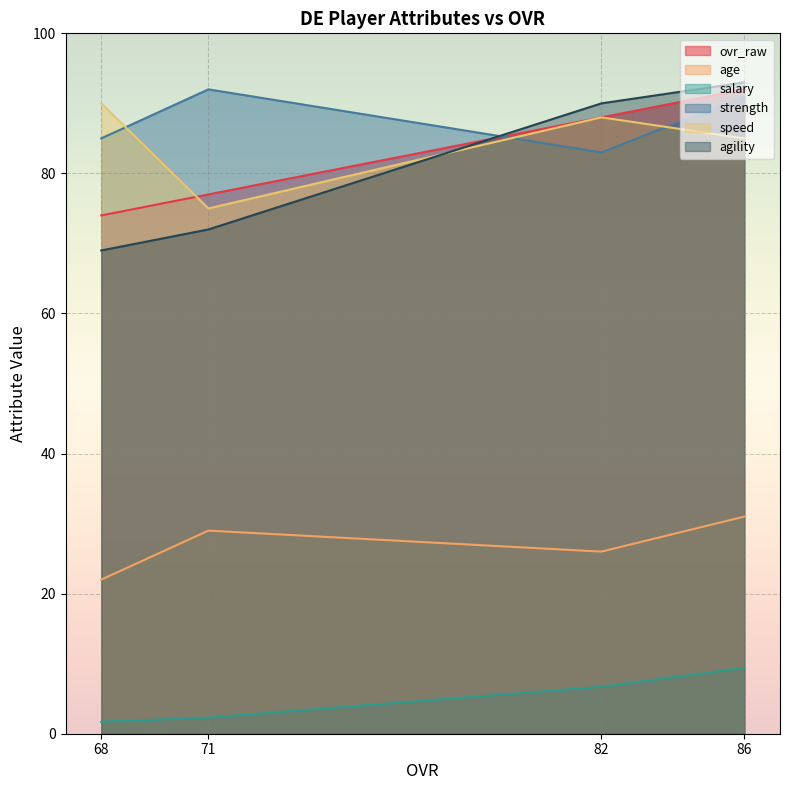

What is the difference between the highest and lowest values at 86?

83.6